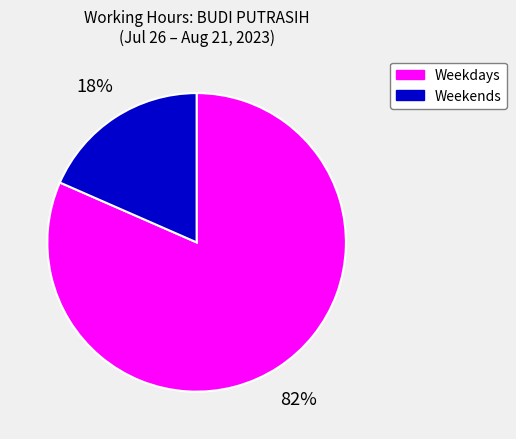

How many segments does this pie chart have?

2